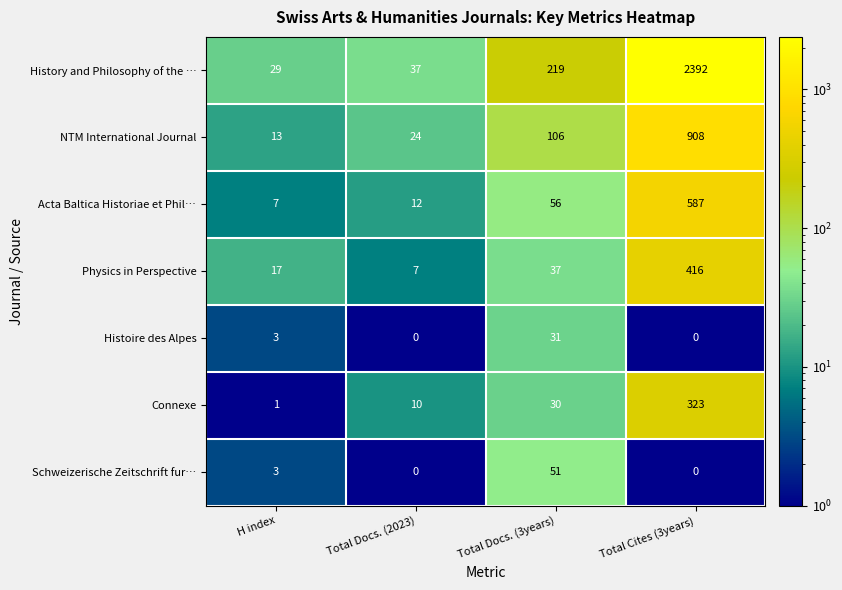

Reading right to left, list all the values displayed in this chart.

History and Philosophy of the …: 2392	219	37	29
NTM International Journal: 908	106	24	13
Acta Baltica Historiae et Phil…: 587	56	12	7
Physics in Perspective: 416	37	7	17
Histoire des Alpes: 0	31	0	3
Connexe: 323	30	10	1
Schweizerische Zeitschrift fur…: 0	51	0	3